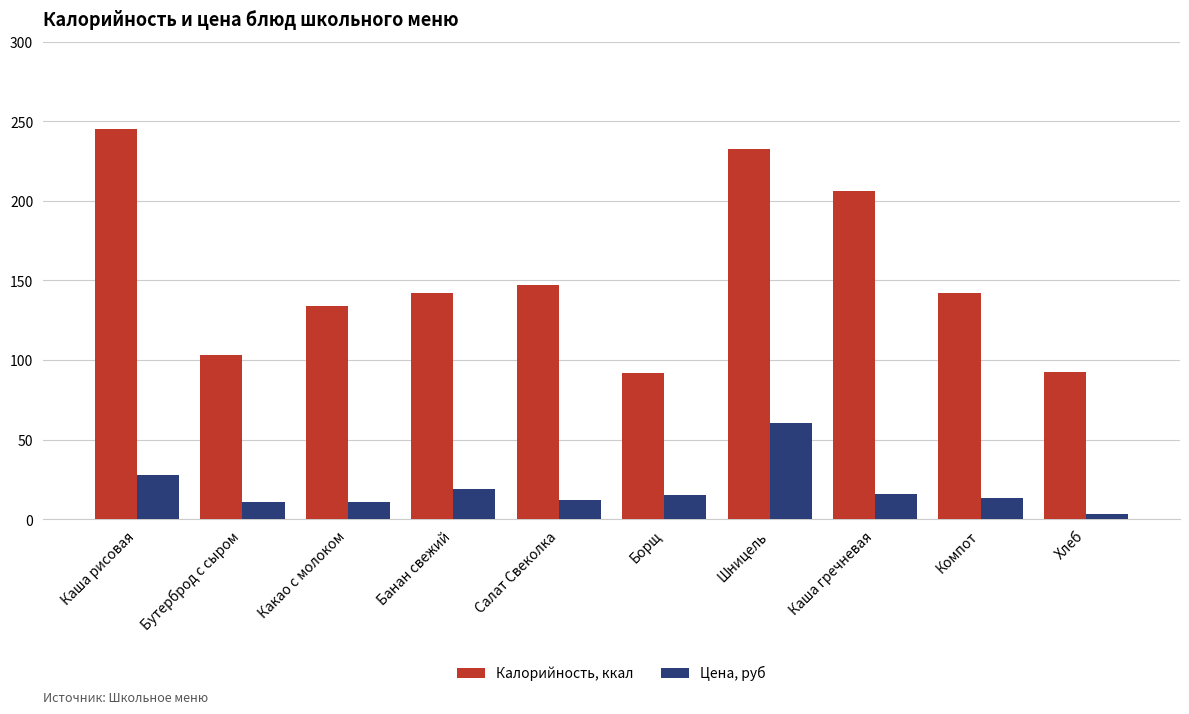

At how many categories does at least one series exceed 114?

7